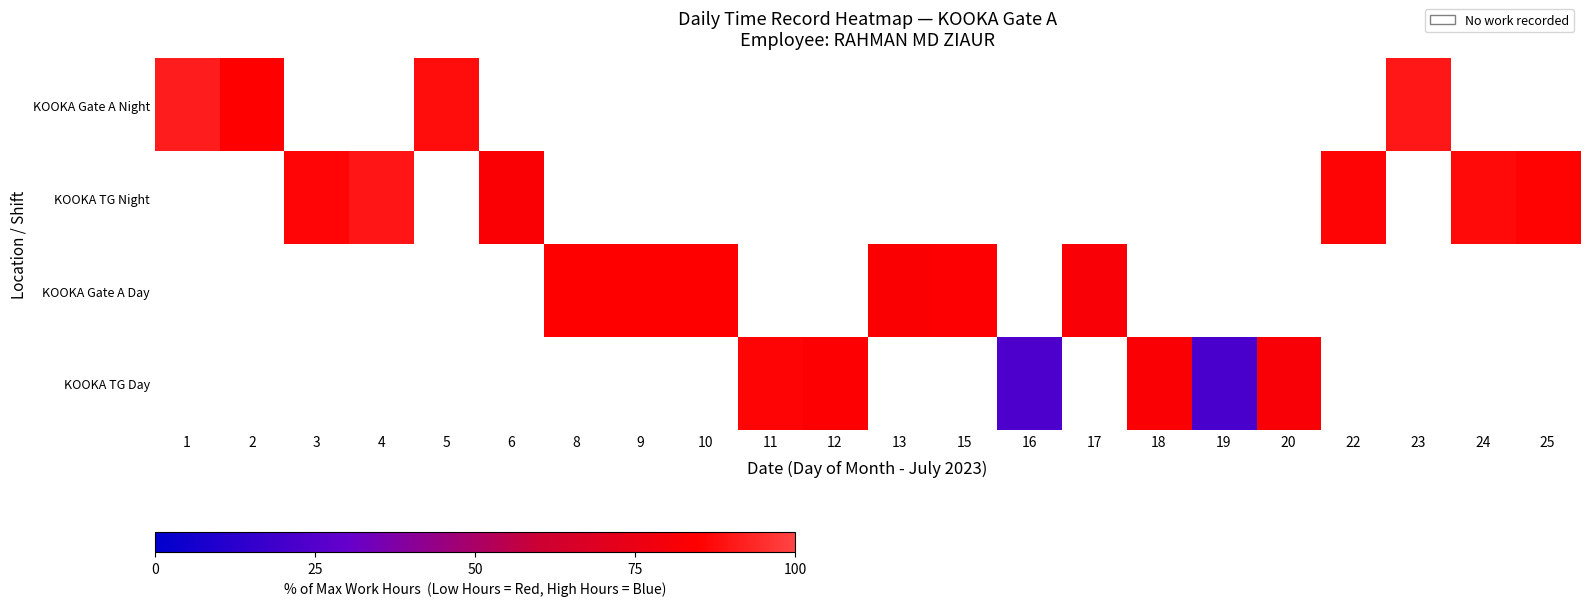

Which has a higher value, 3 or 5?

5